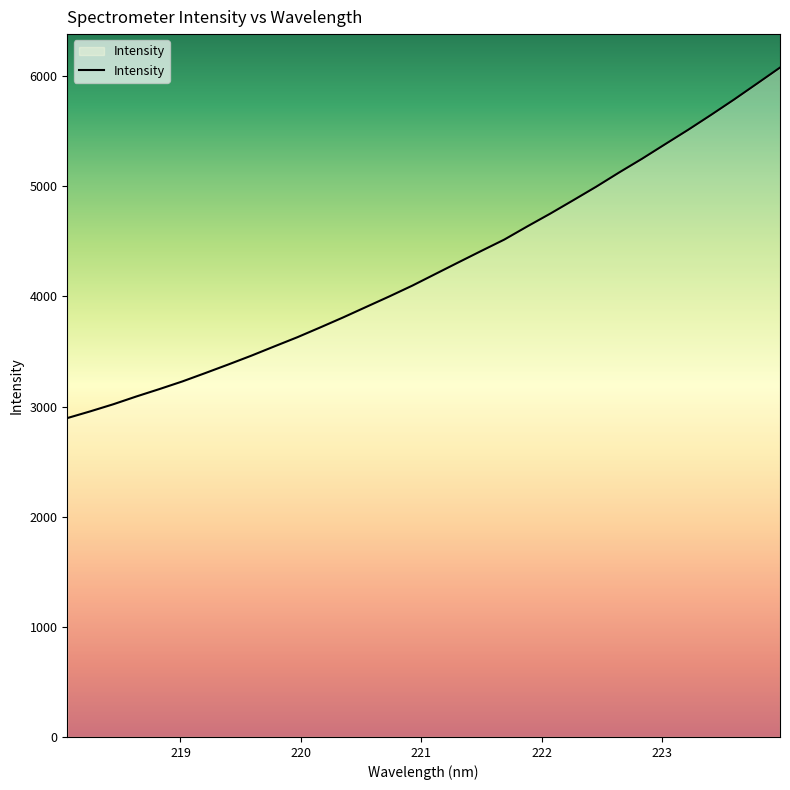

What is the minimum value shown in the chart?

2895.2